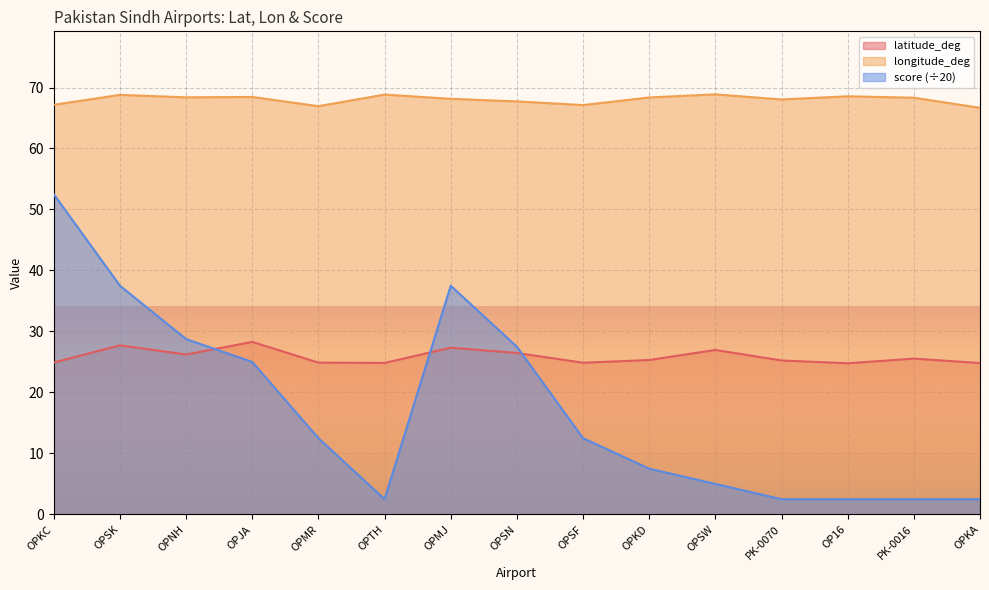

What is the minimum value for longitude_deg?

66.7